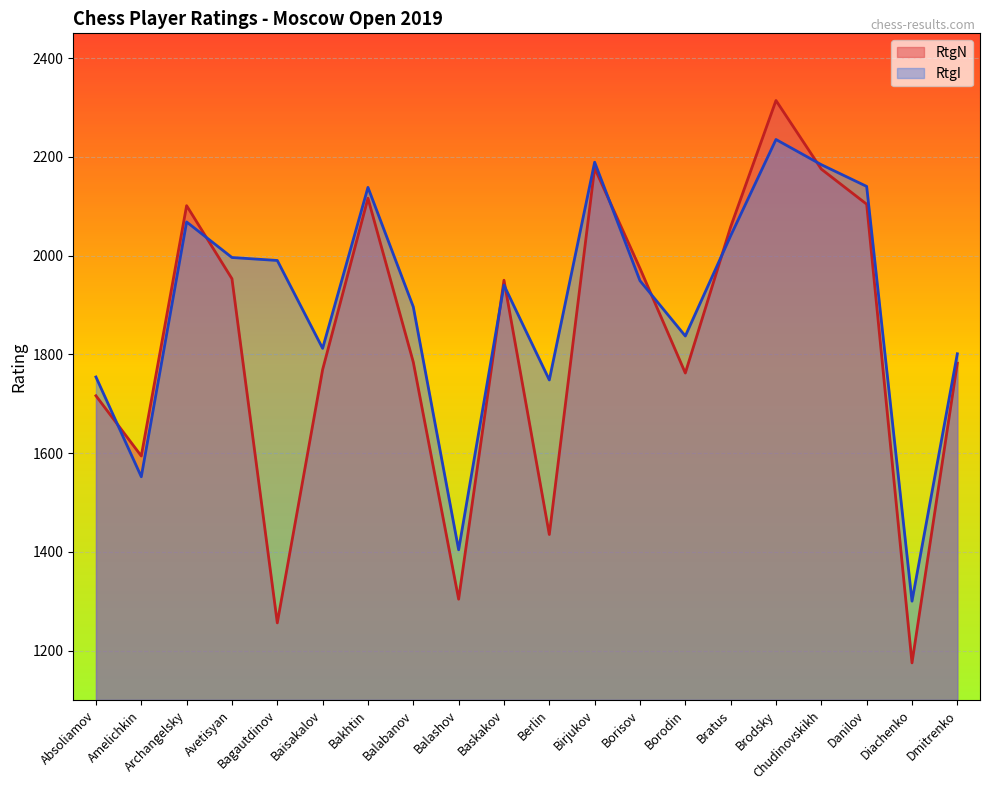

What is the average value of the RtgI series?

1899